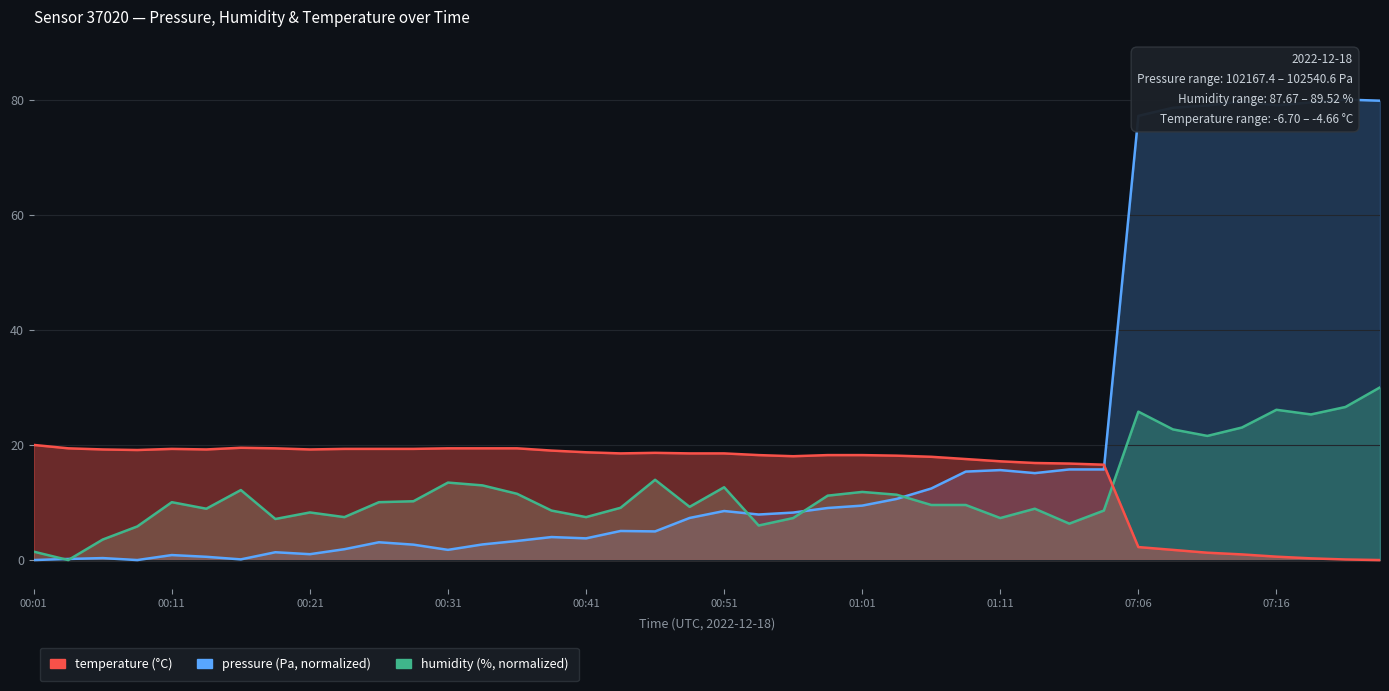

True or false: pressure has a value of 0.0 at 00:01.

True